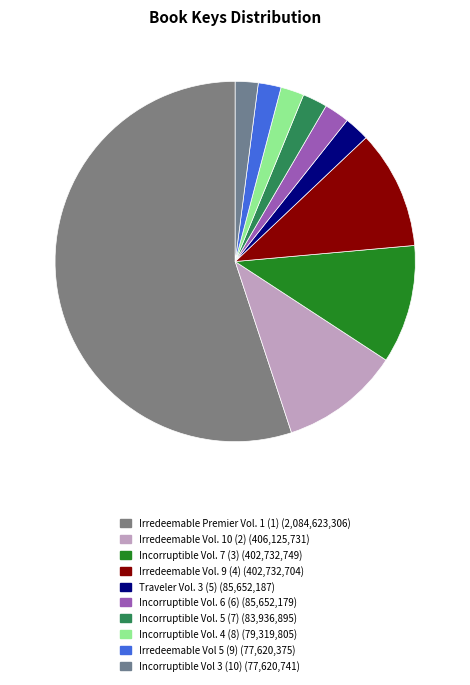

What percentage is the Incorruptible Vol. 6 (6) slice, to the nearest percent?

2%